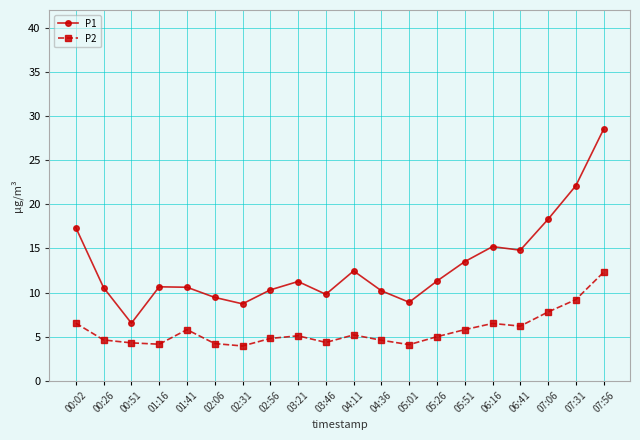

The P2 series shows 4.2 at 01:16. True or false?

True